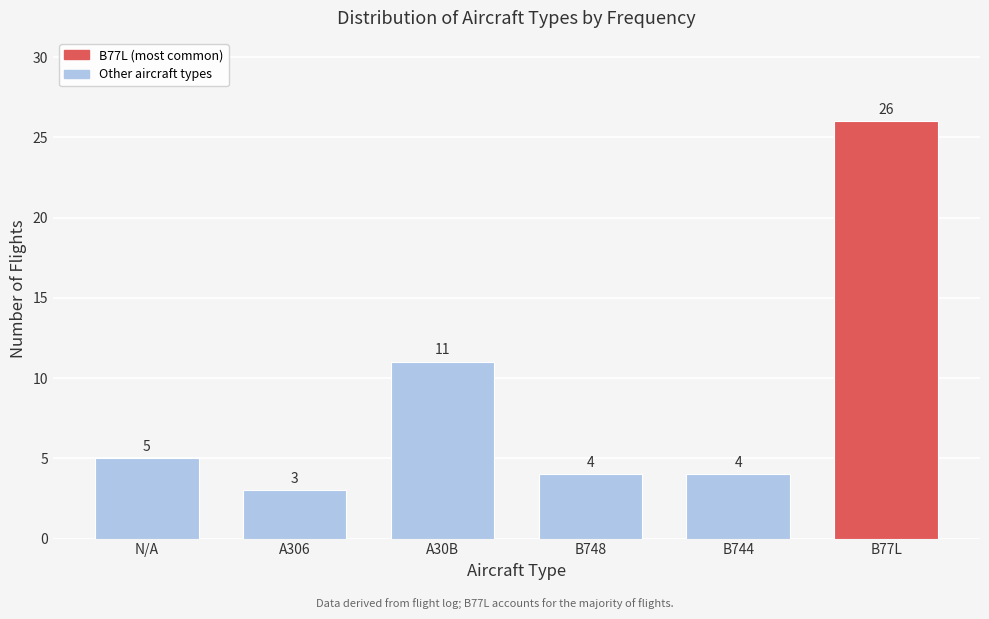

Reading left to right, what are all the values shown in this chart?

5	3	11	4	4	26